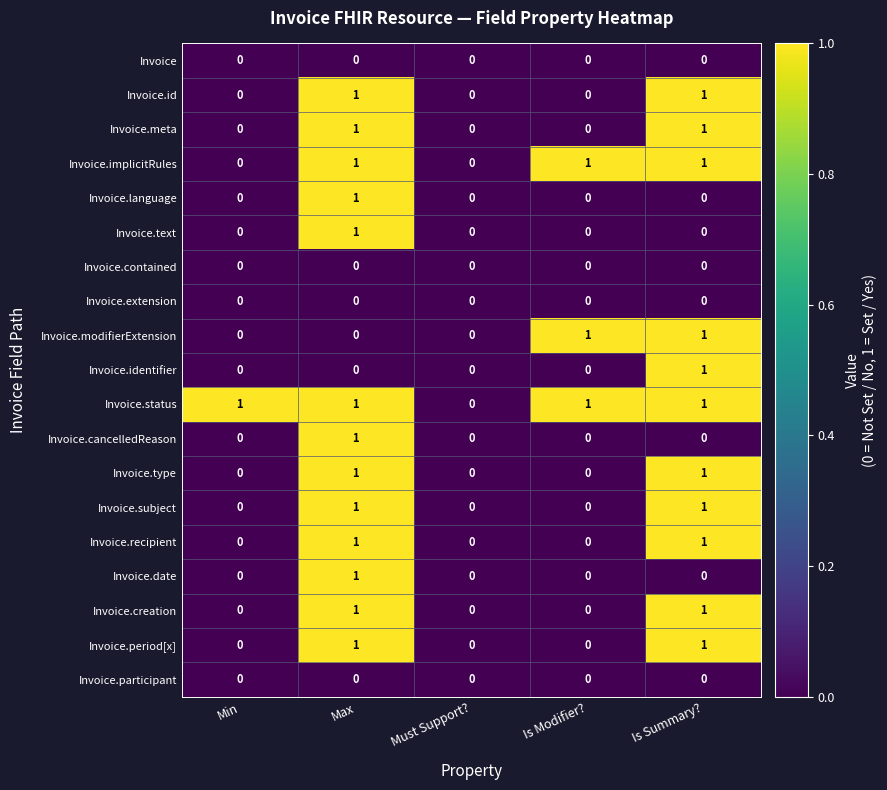

The value of Invoice.modifierExtension at Is Modifier? is 1. True or false?

True